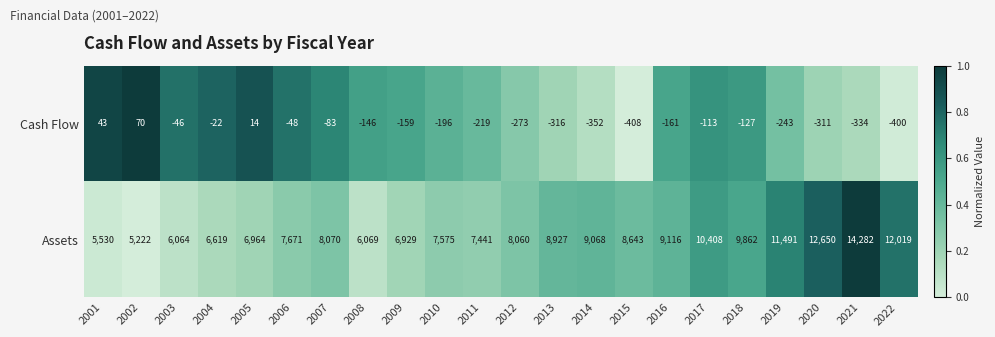

At which category is the sum across all series the highest?

2021